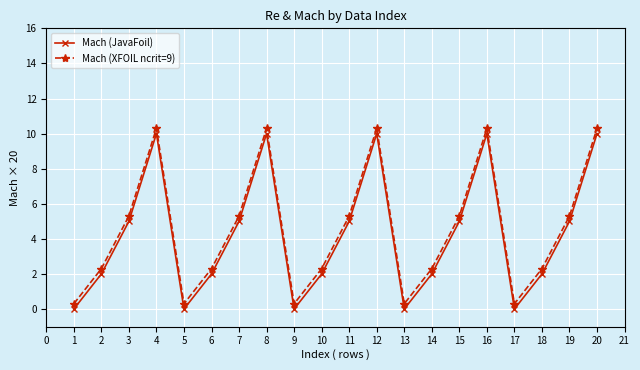

Reading right to left, what are all the values shown in this chart?

Mach (JavaFoil): 10.0	5.0	2.0	0.0	10.0	5.0	2.0	0.0	10.0	5.0	2.0	0.0	10.0	5.0	2.0	0.0	10.0	5.0	2.0	0.0
Mach (XFOIL ncrit=9): 10.3	5.3	2.3	0.3	10.3	5.3	2.3	0.3	10.3	5.3	2.3	0.3	10.3	5.3	2.3	0.3	10.3	5.3	2.3	0.3